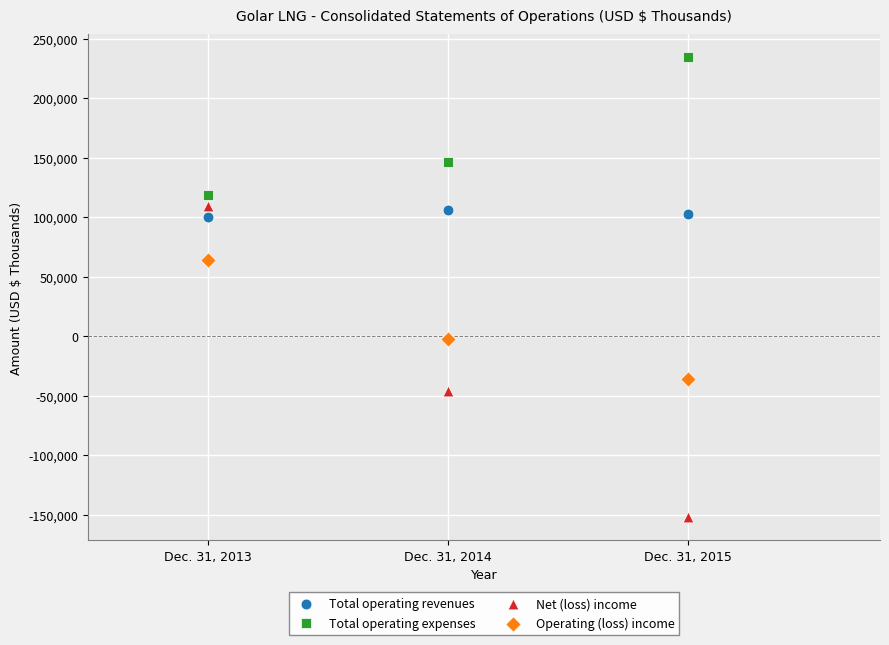

Which series contains the highest Y value?

Total operating expenses